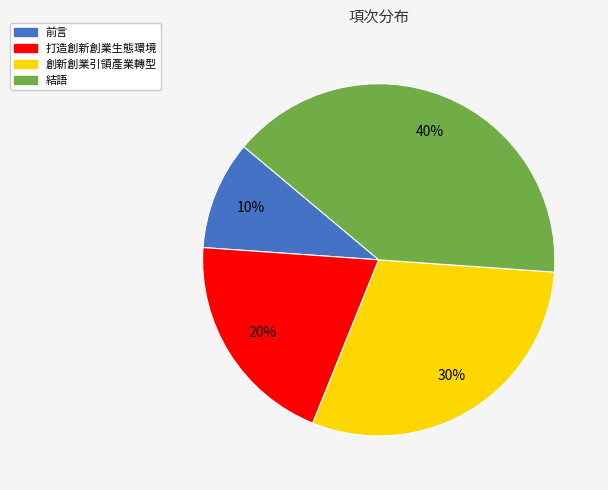

To the nearest percent, what is the difference between the largest and smallest slice percentages?

30%